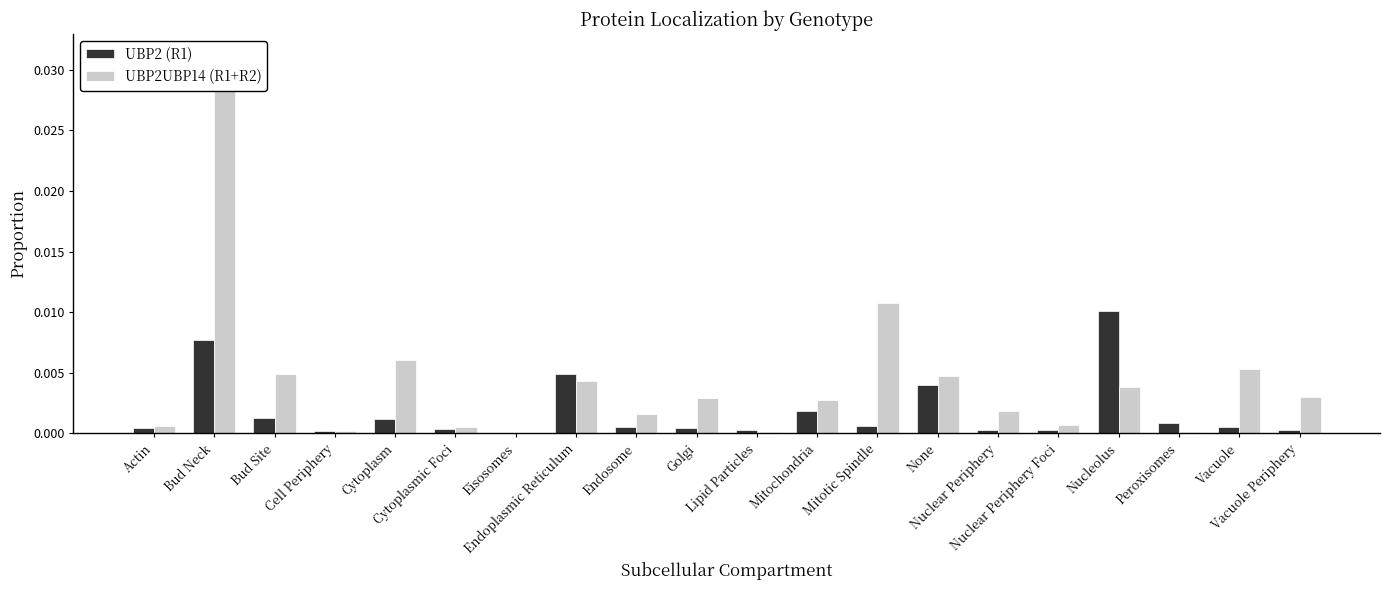

What are all the series names shown in the legend?

UBP2 (R1), UBP2UBP14 (R1+R2)